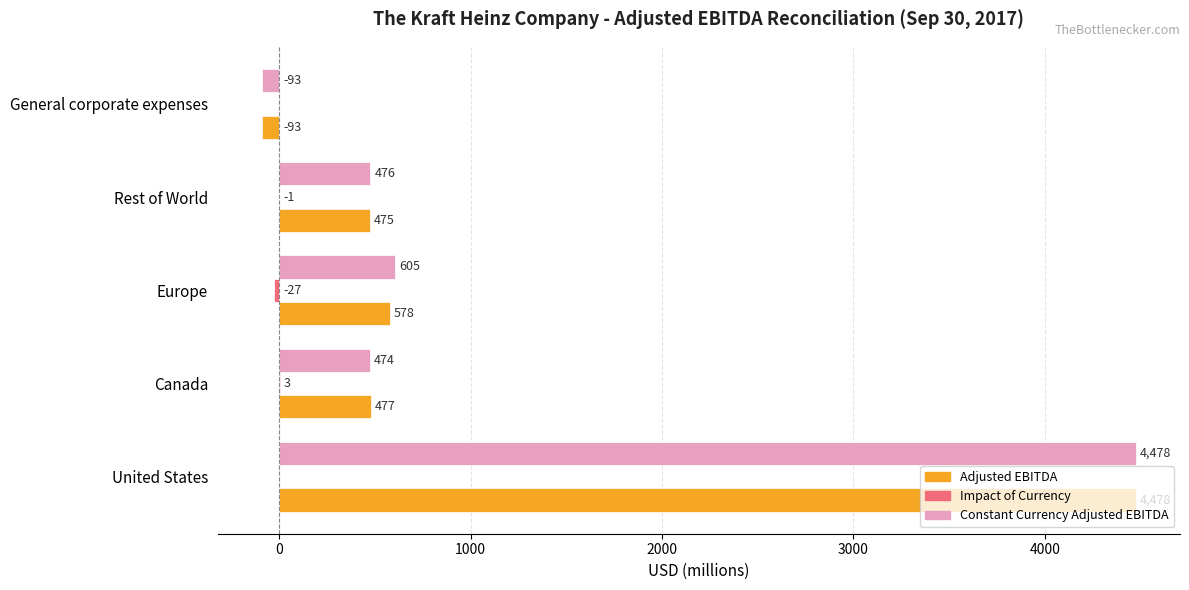

The value of Constant Currency Adjusted EBITDA at United States is 4478. True or false?

True